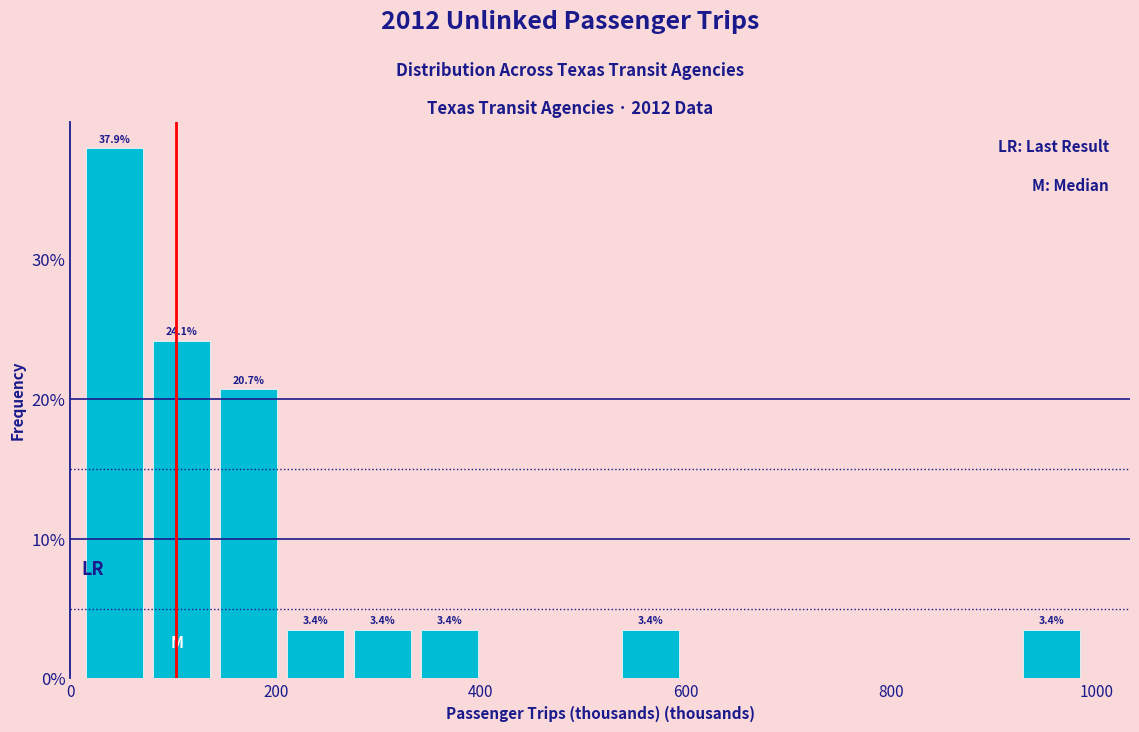

Around what value on the x-axis is the tallest bar? Give the approximate position of its centre, as read against the axis.

40